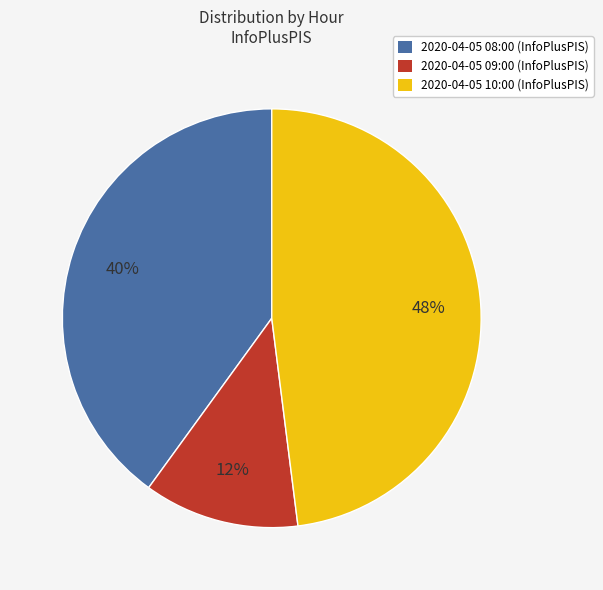

To the nearest percent, what is the difference between the largest and smallest slice percentages?

36%